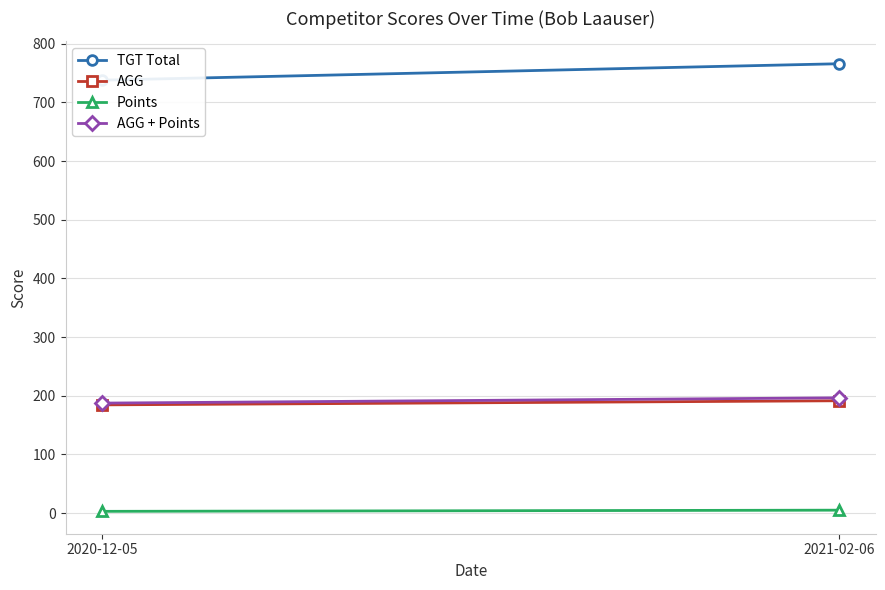

True or false: AGG has a value of 305.1 at 2020-12-05.

False